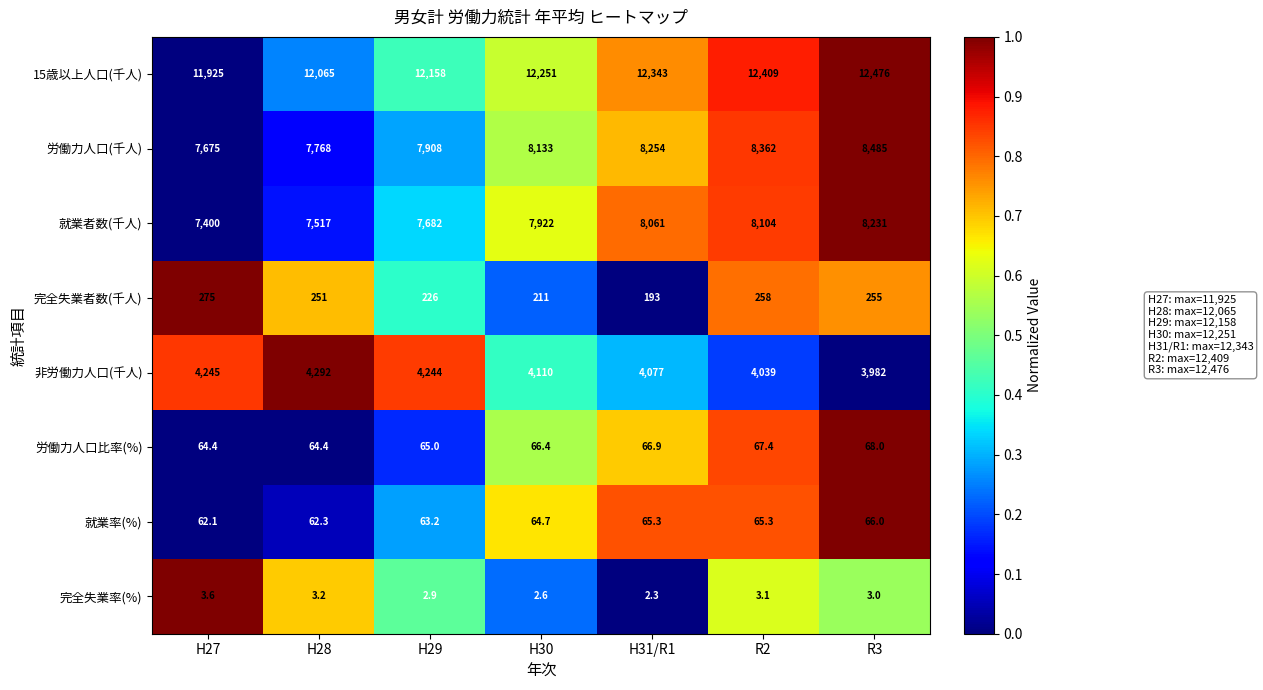

Which series changed the most between H29 and R2?

労働力人口(千人)